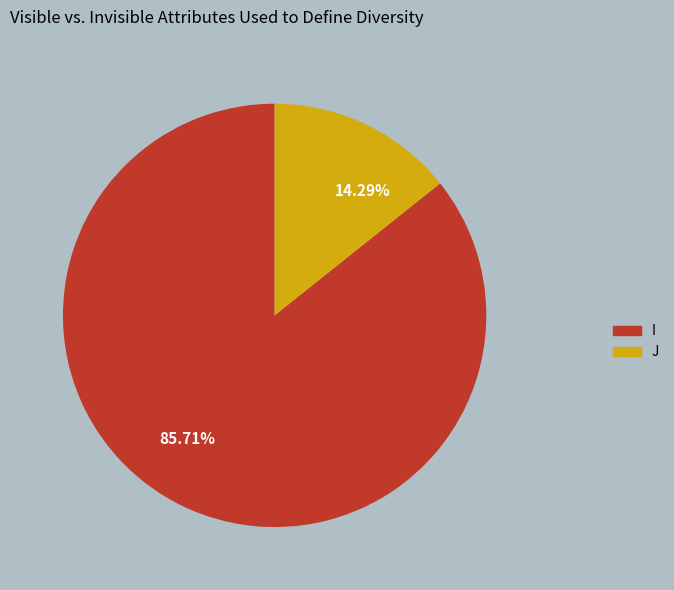

To the nearest percent, what is the average slice percentage?

50%